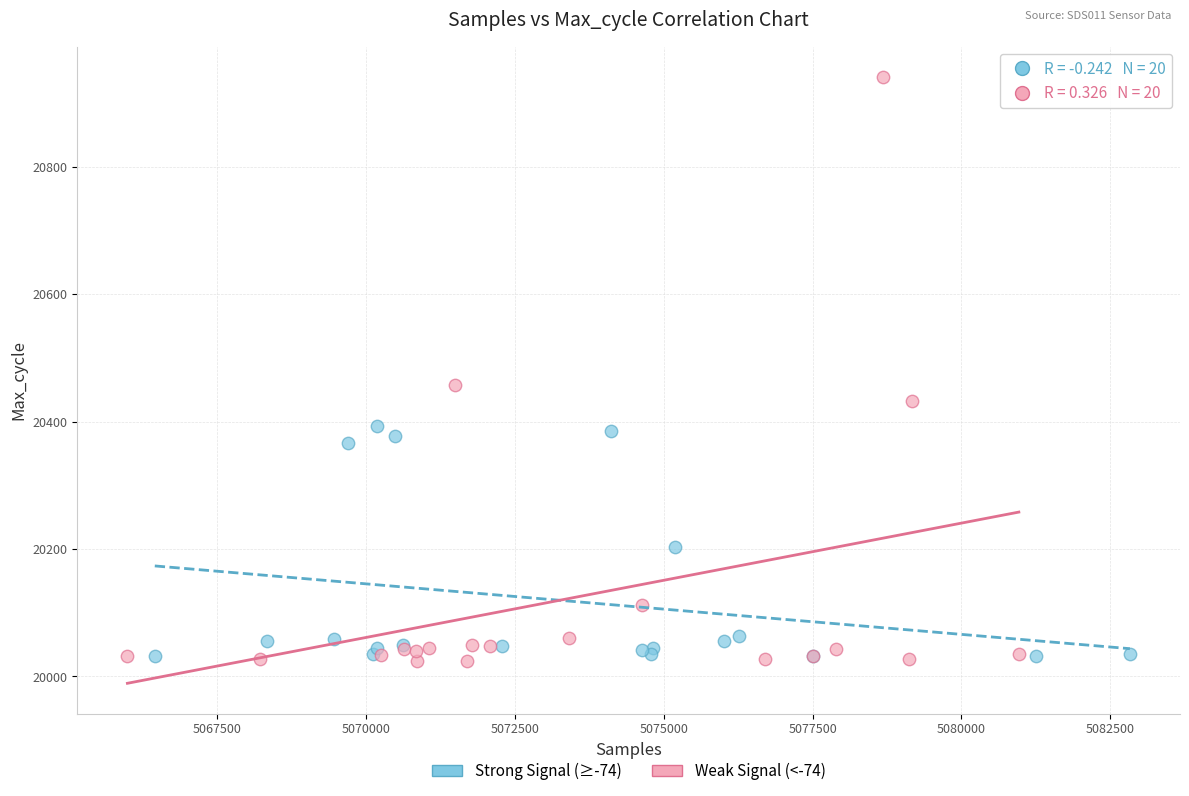

Which series reaches the maximum Y coordinate?

Weak Signal (<-74)